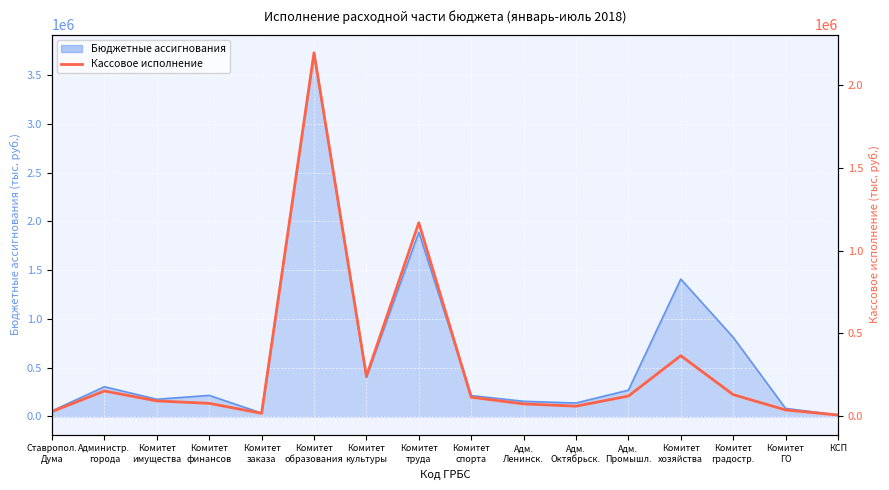

At which category does the chart reach its minimum across all series?

КСП